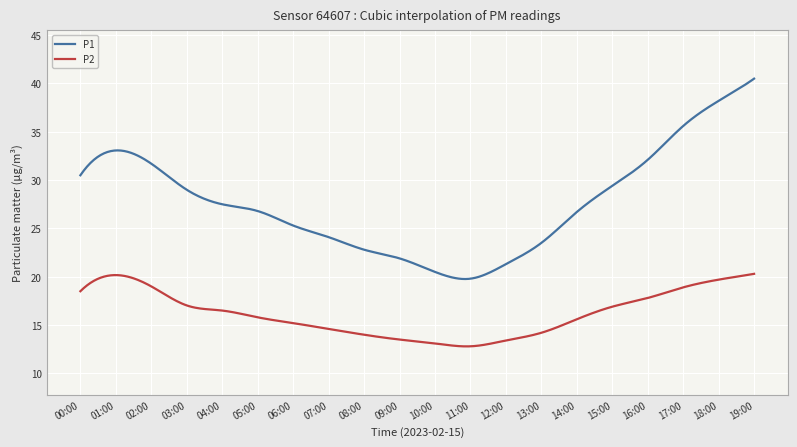

Which series has the largest range (max minus min)?

P1